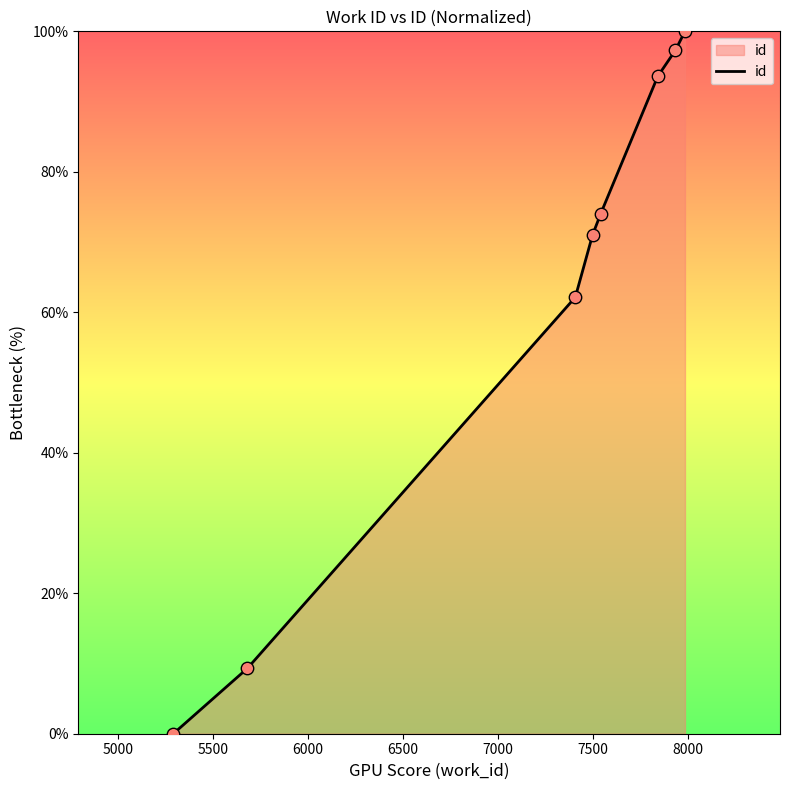

What is the greatest value displayed?

100.0